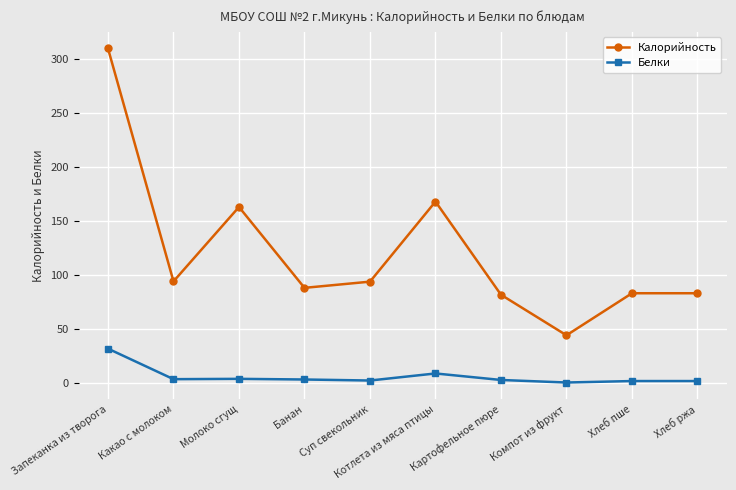

What is the difference between the second highest and minimum values in the Белки series?

8.4